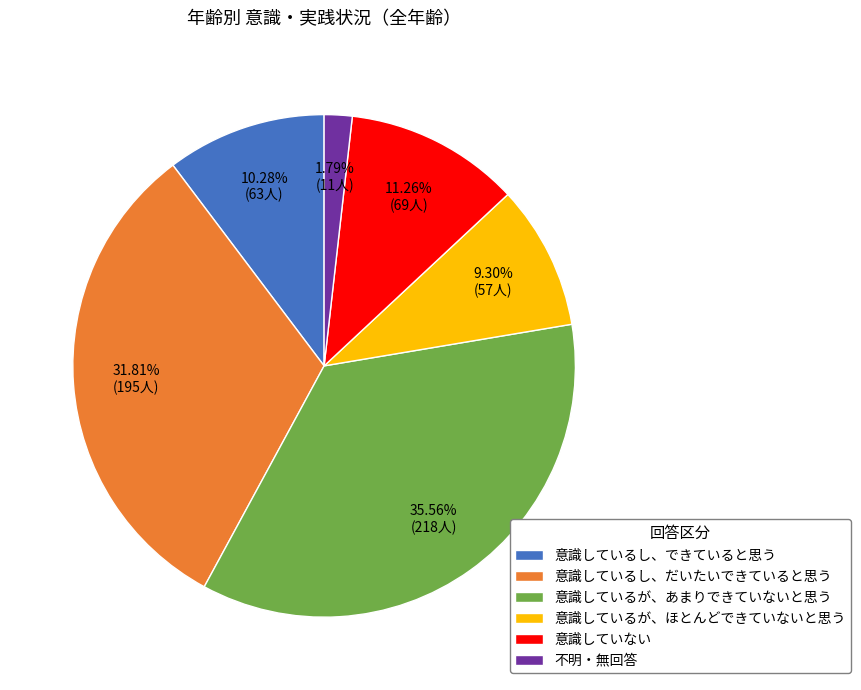

Which slice is the largest?

意識しているが、あまりできていないと思う